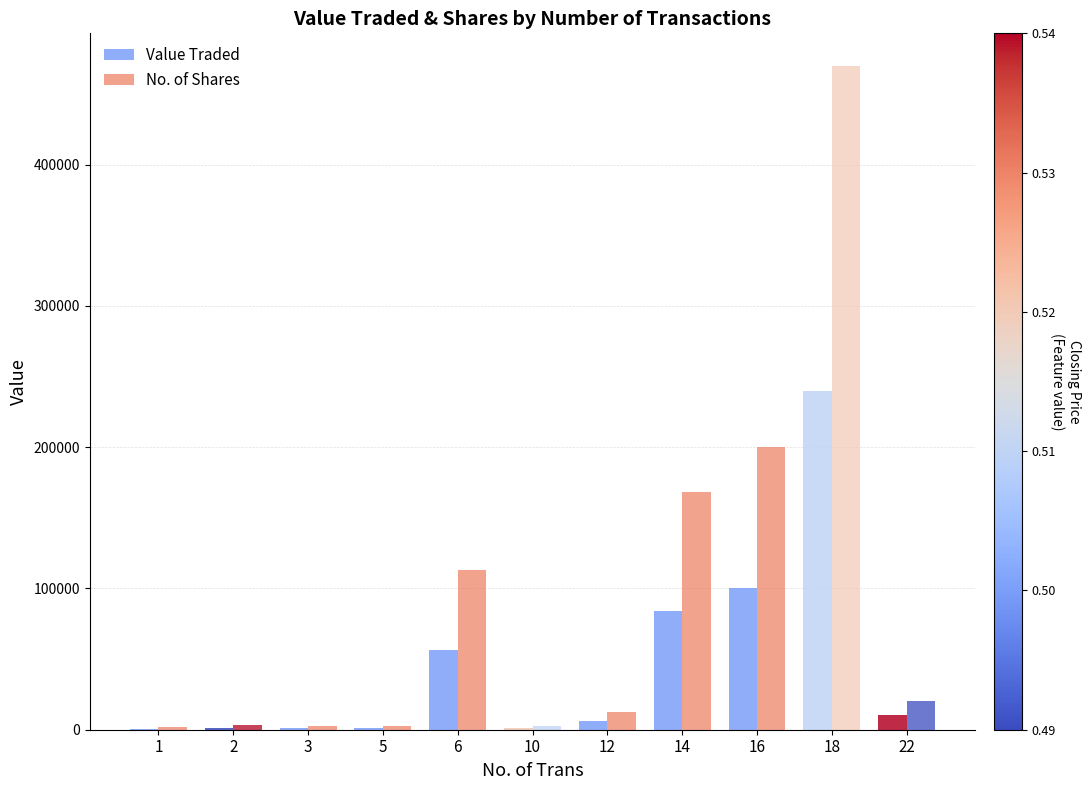

How many categories are shown in the chart?

11